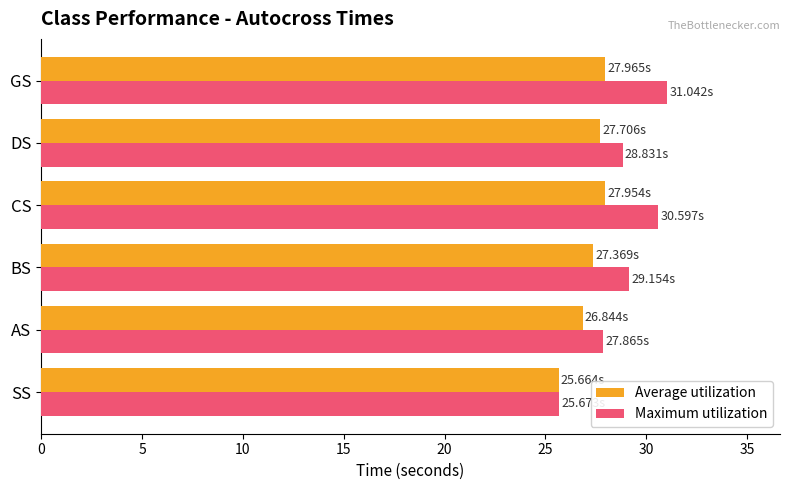

Which label corresponds to the smallest value in the chart?

SS